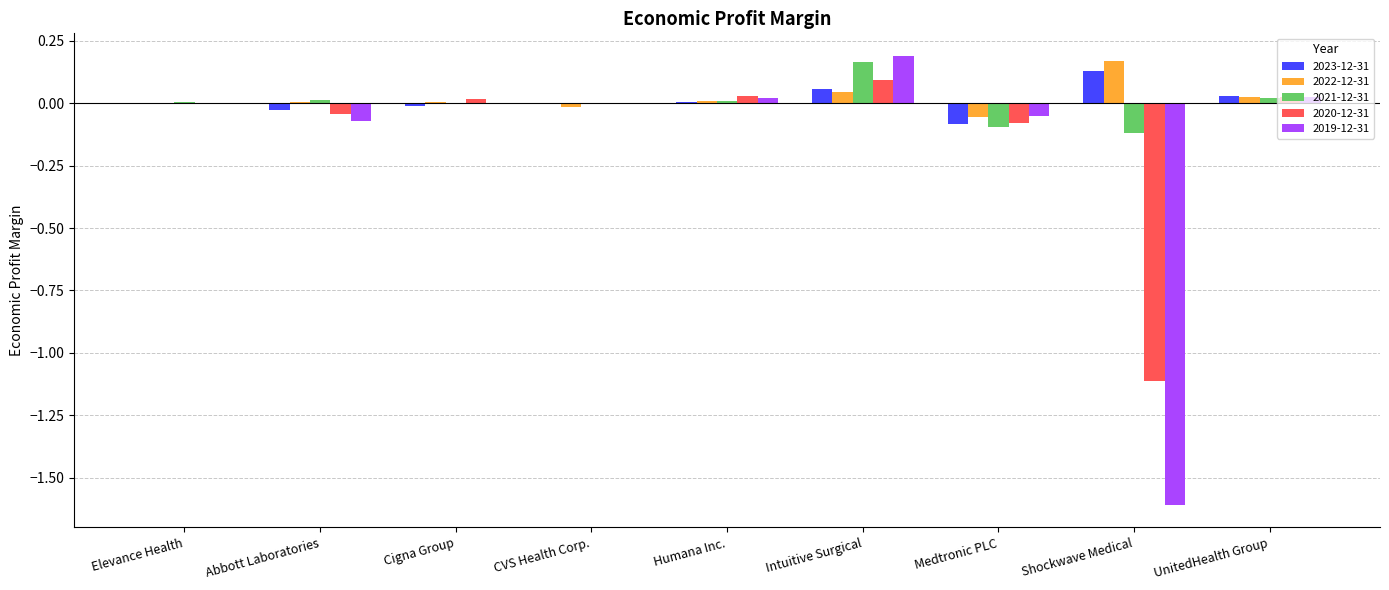

Which category has the highest value in the 2019-12-31 series?

Intuitive Surgical